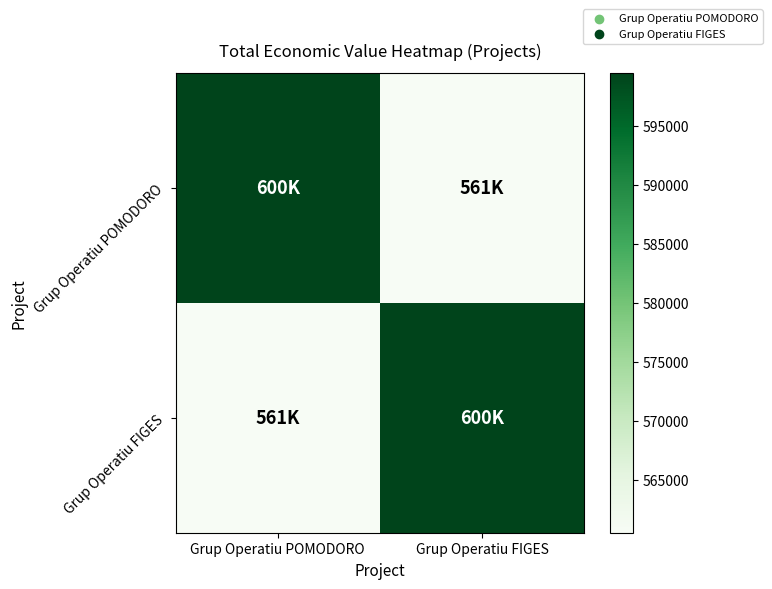

Which category has the lowest value across all series?

Grup Operatiu FIGES